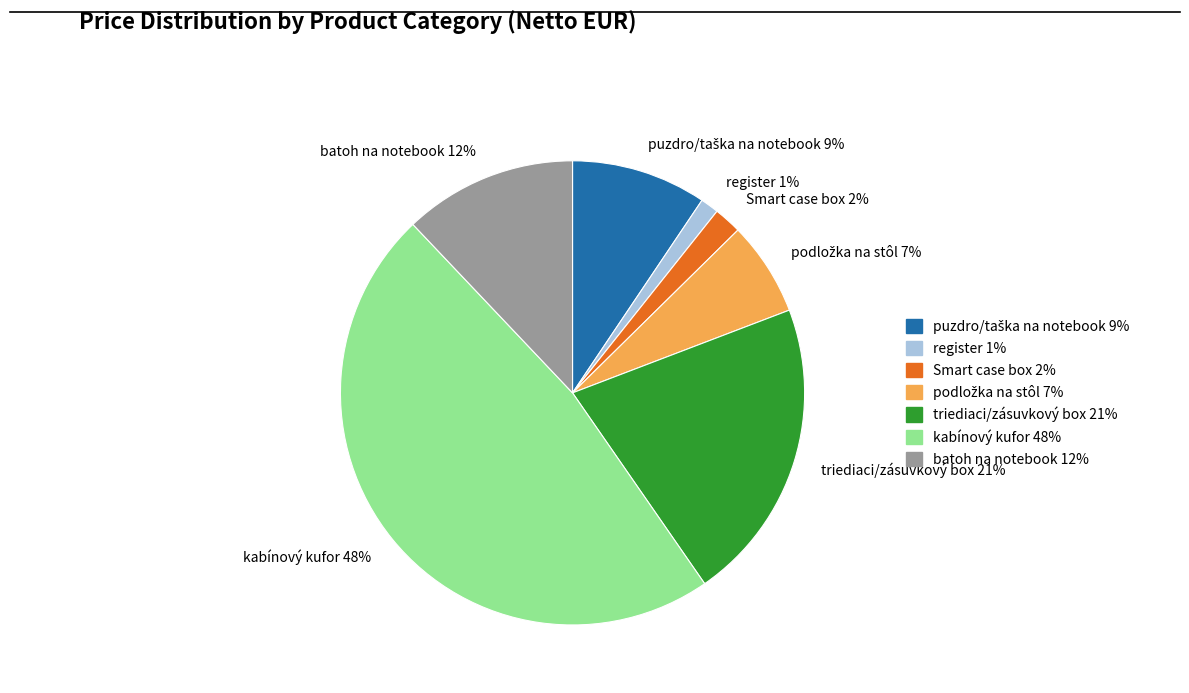

To the nearest percent, what is the average slice percentage?

14%